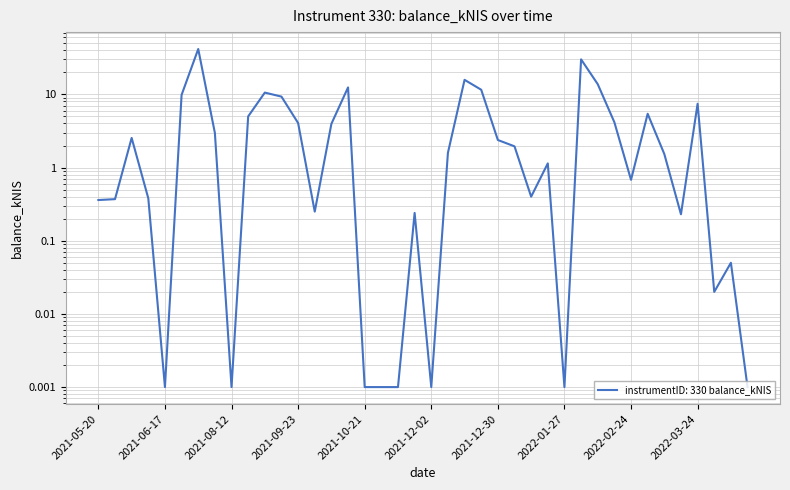

Does the chart display data point markers on the line(s)?

No